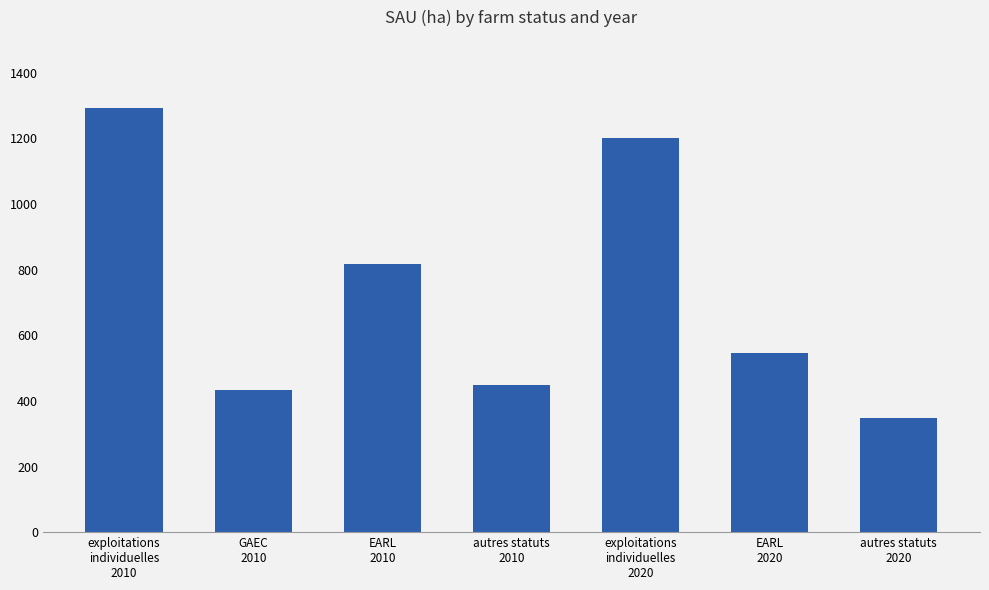

What is the value of the 3rd bar from the left?

817.0